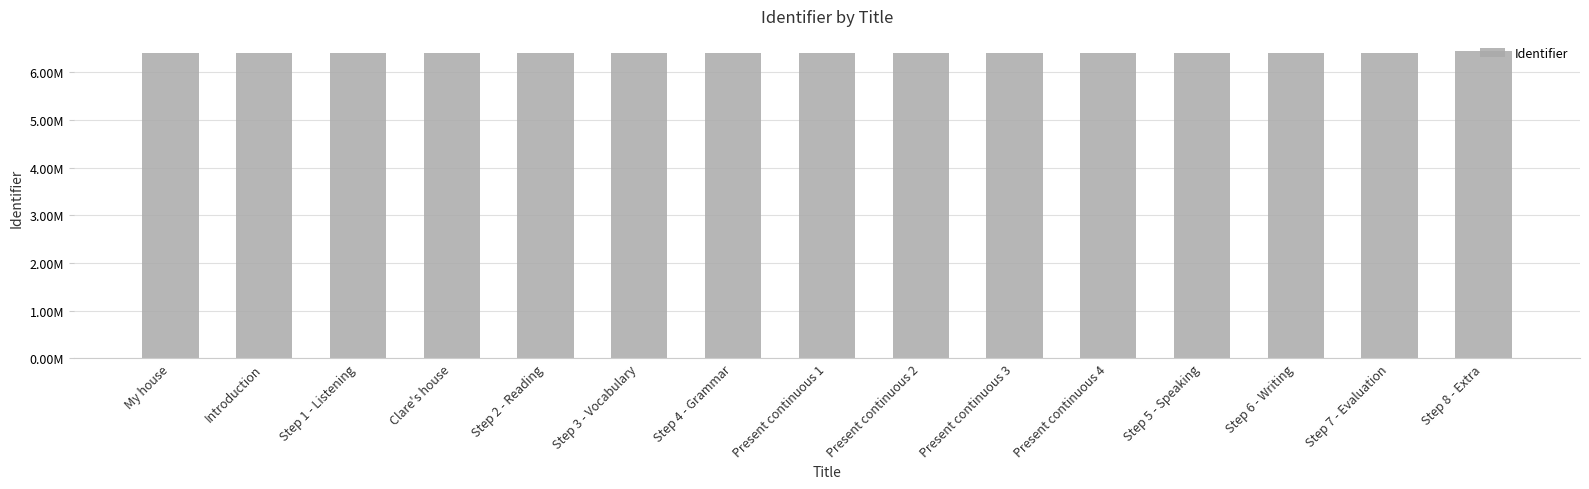

Are the bars horizontal?

No